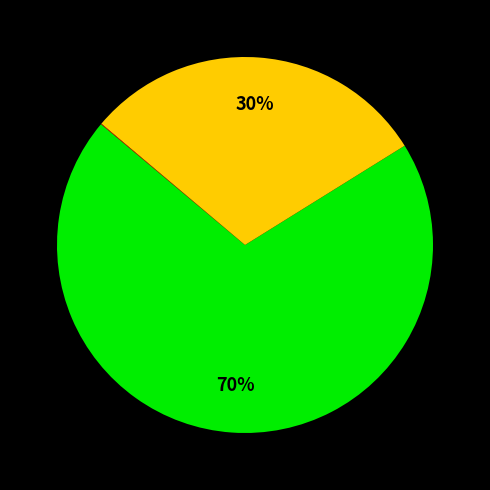

To the nearest percent, what is the difference between the largest and smallest slice percentages?

70%